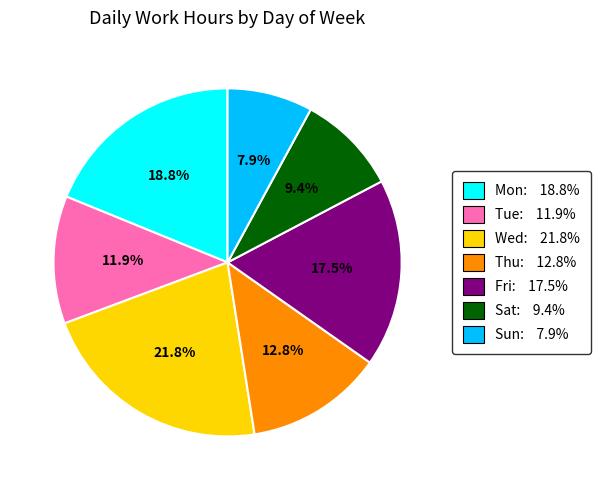

Rank the categories by value from highest to lowest.

Wed: 21.8%, Mon: 18.8%, Fri: 17.5%, Thu: 12.8%, Tue: 11.9%, Sat: 9.4%, Sun: 7.9%